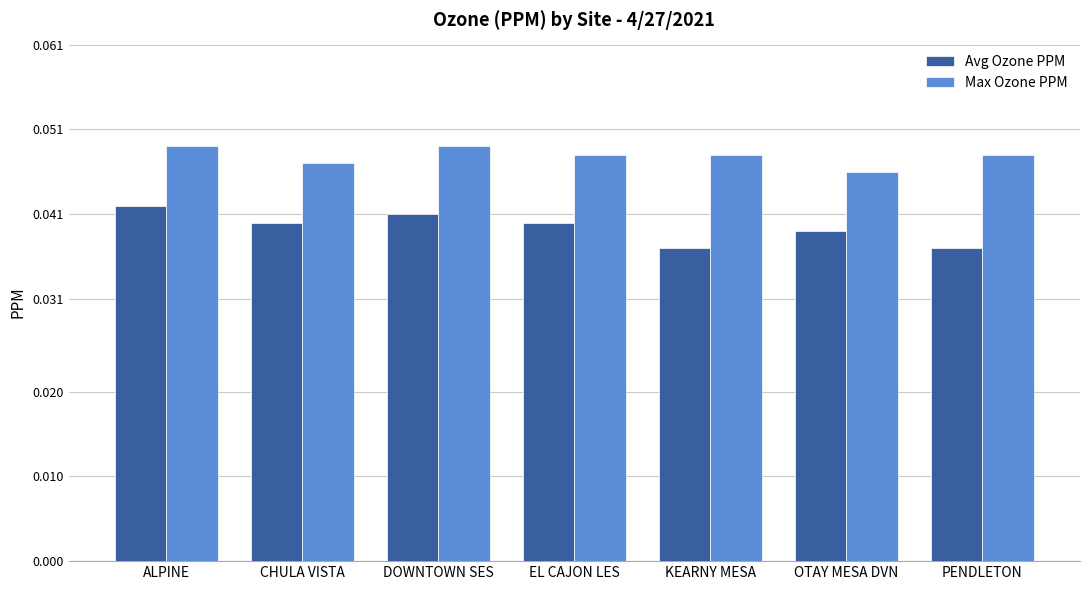

What position from the right is CHULA VISTA?

6